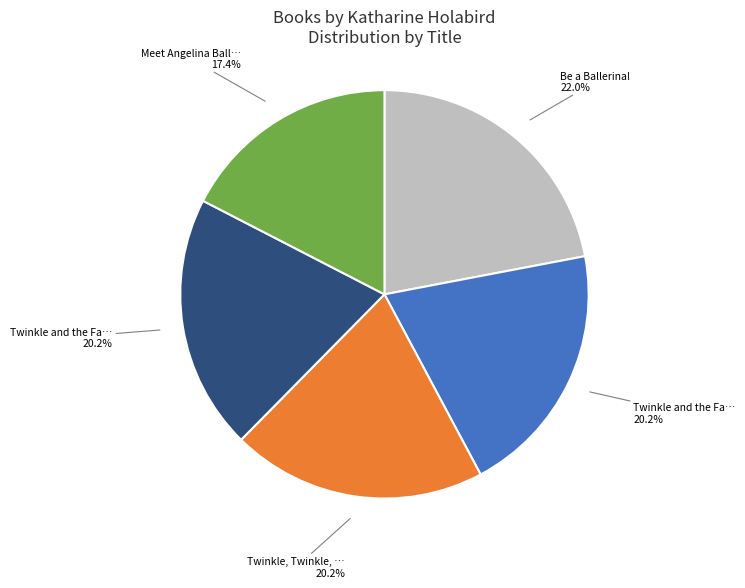

Does any single category account for the majority?

No